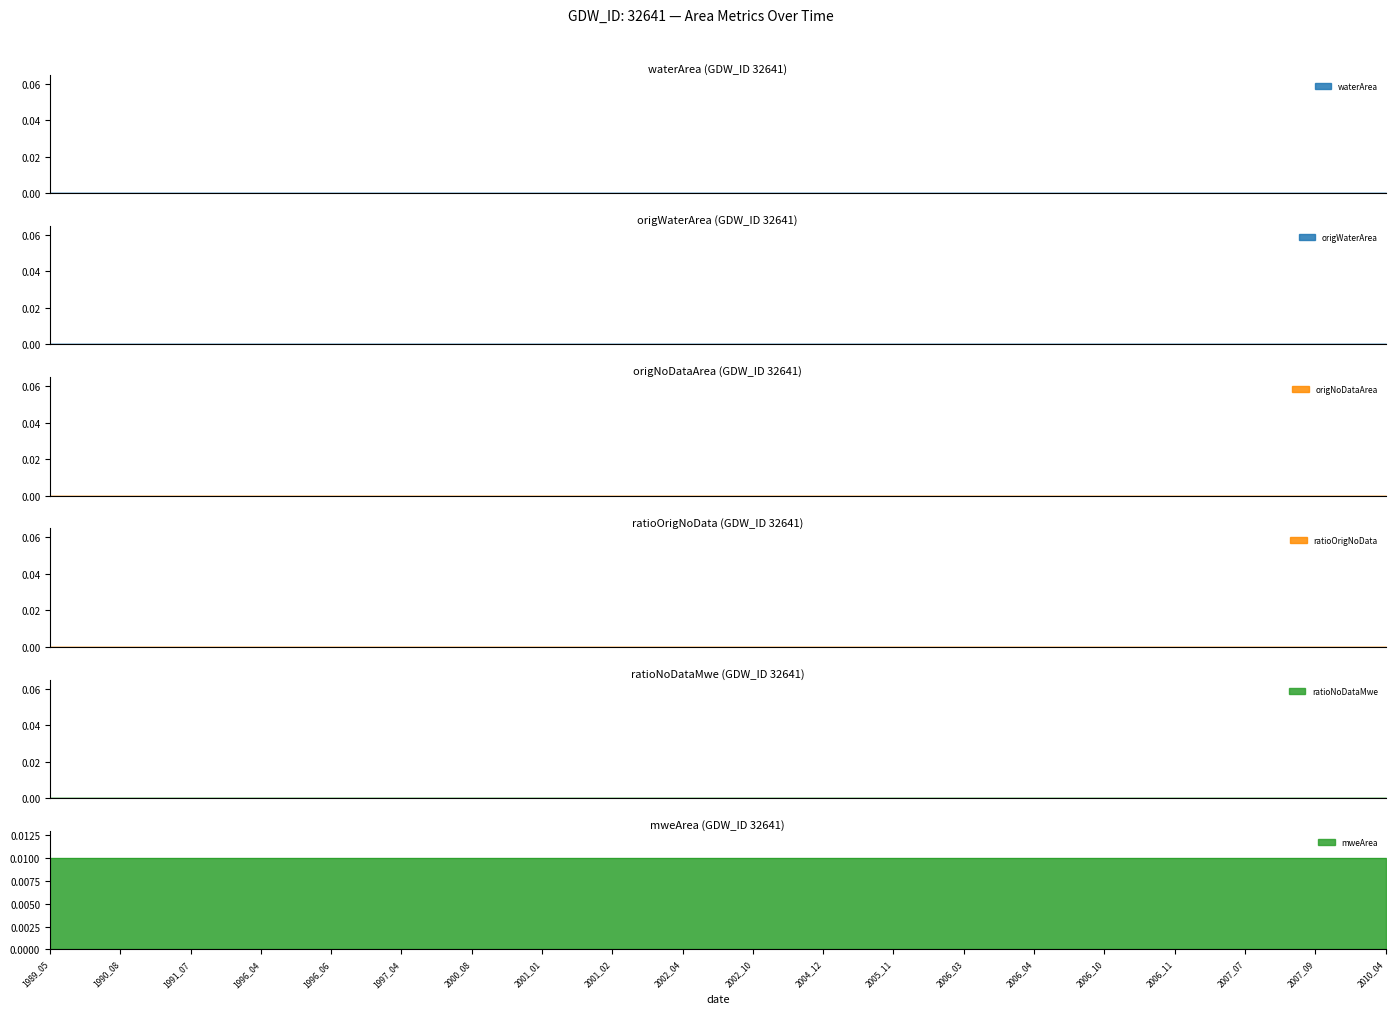

Is the value of waterArea at 2007_07 greater than the value of ratioOrigNoData at 2006_11?

No